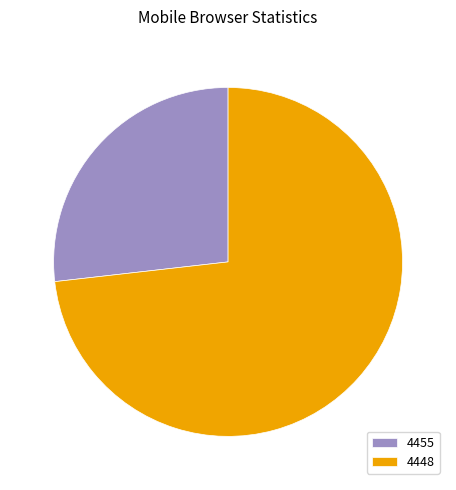

Combined, do 4455 and 4448 account for over 50%?

Yes